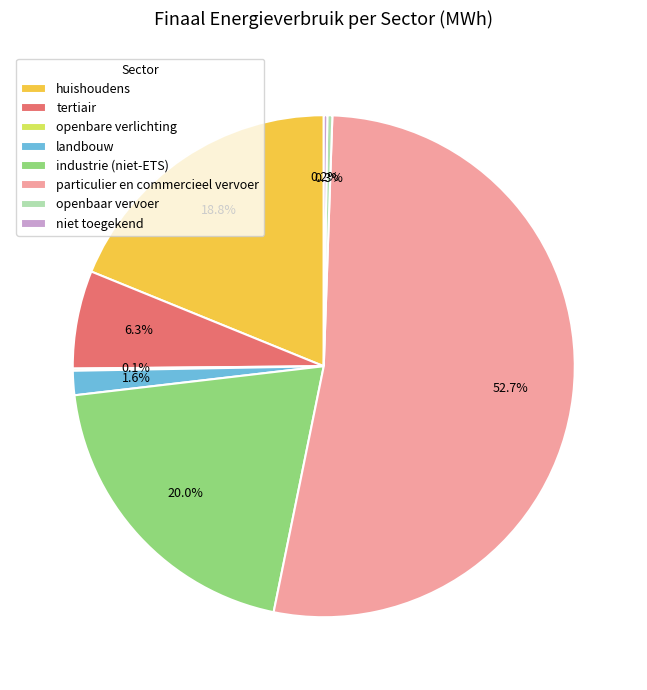

The huishoudens slice represents 19% of the pie. True or false?

True